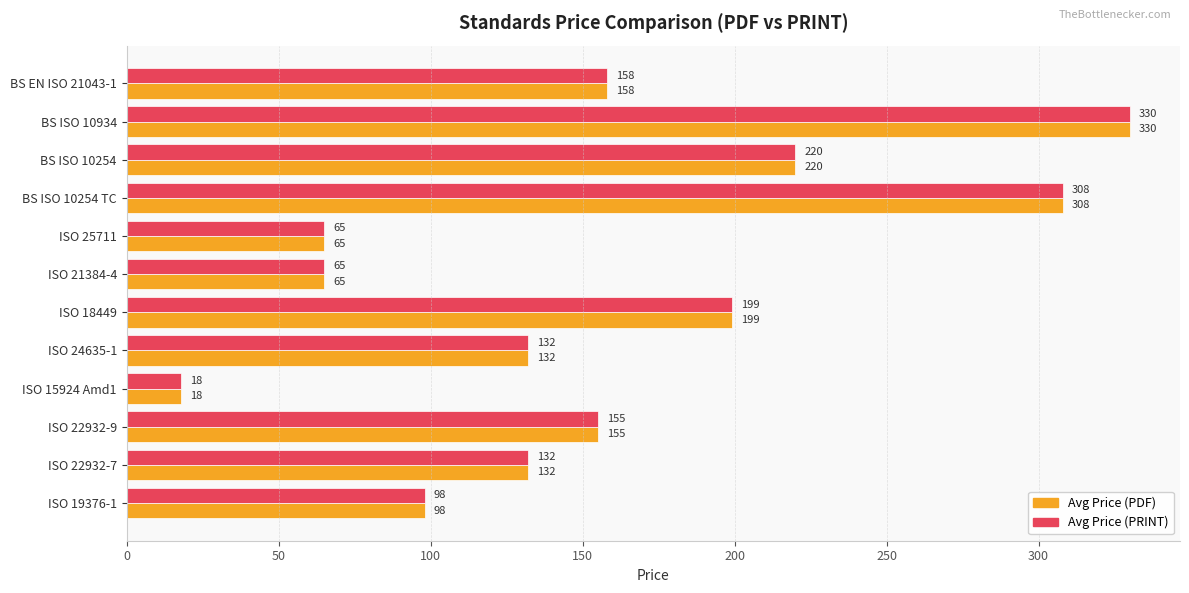

What is the total value across all series at ISO 25711?

130